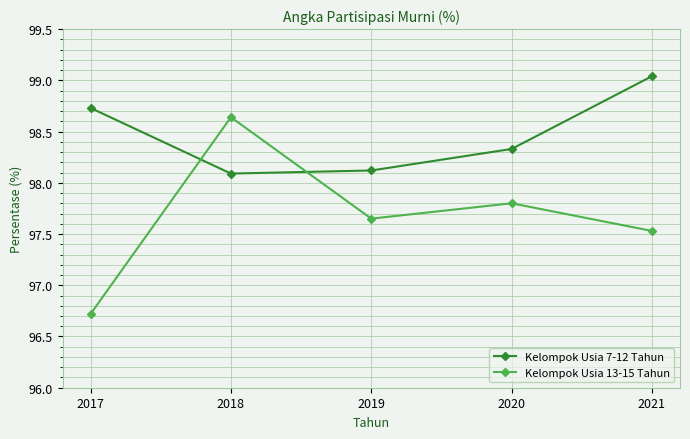

Which series has the largest range (max minus min)?

Kelompok Usia 13-15 Tahun